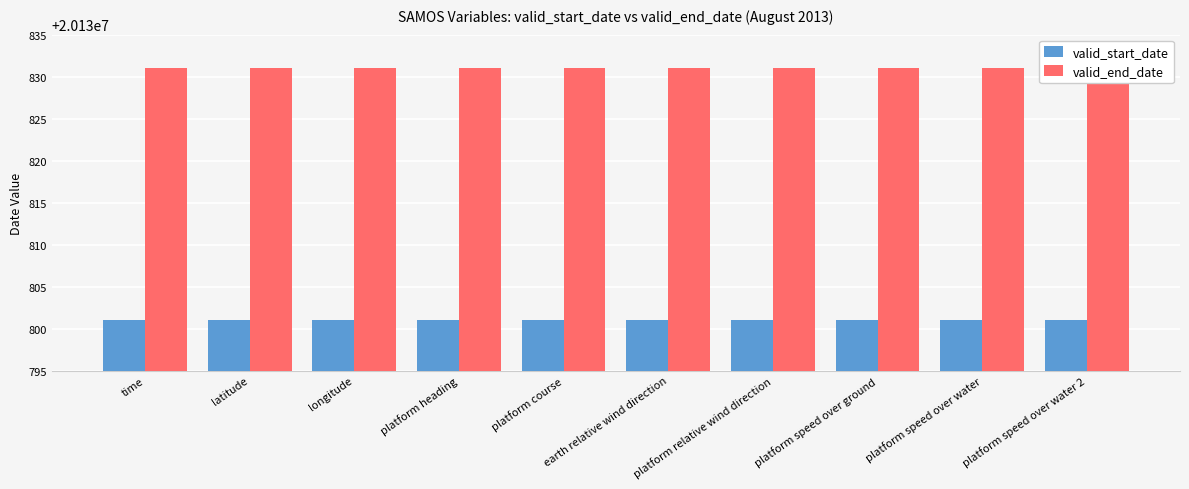

Is it true that valid_start_date equals 11323116 at platform course?

False